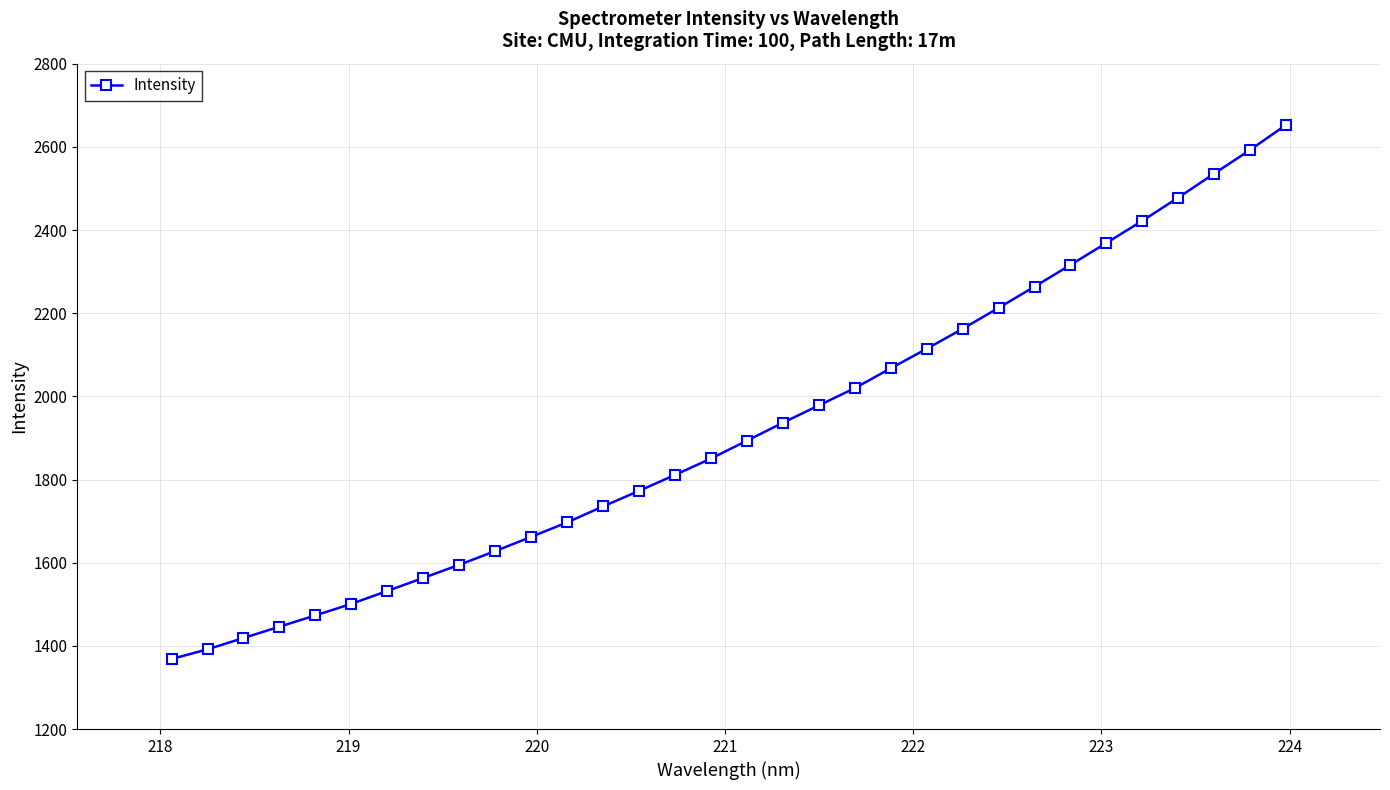

What is the greatest value displayed?

2652.6